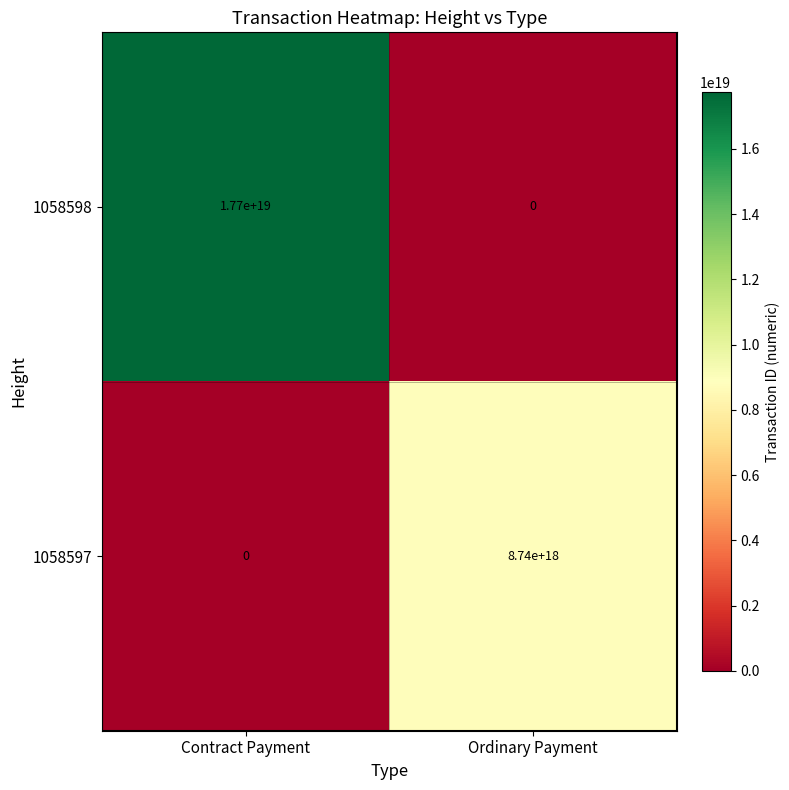

Is the value of 1058597 at Ordinary Payment greater than the value of 1058598 at Contract Payment?

No